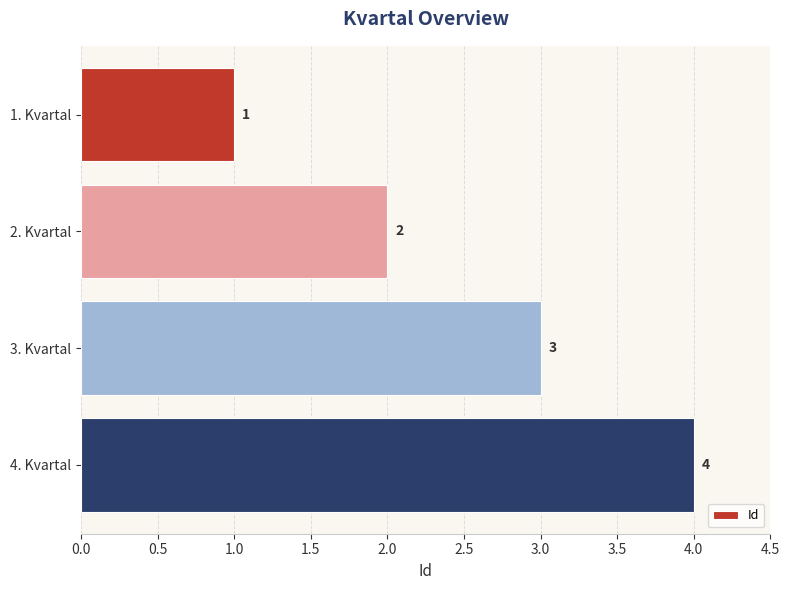

Where is the data nearest to the value 2?

2. Kvartal